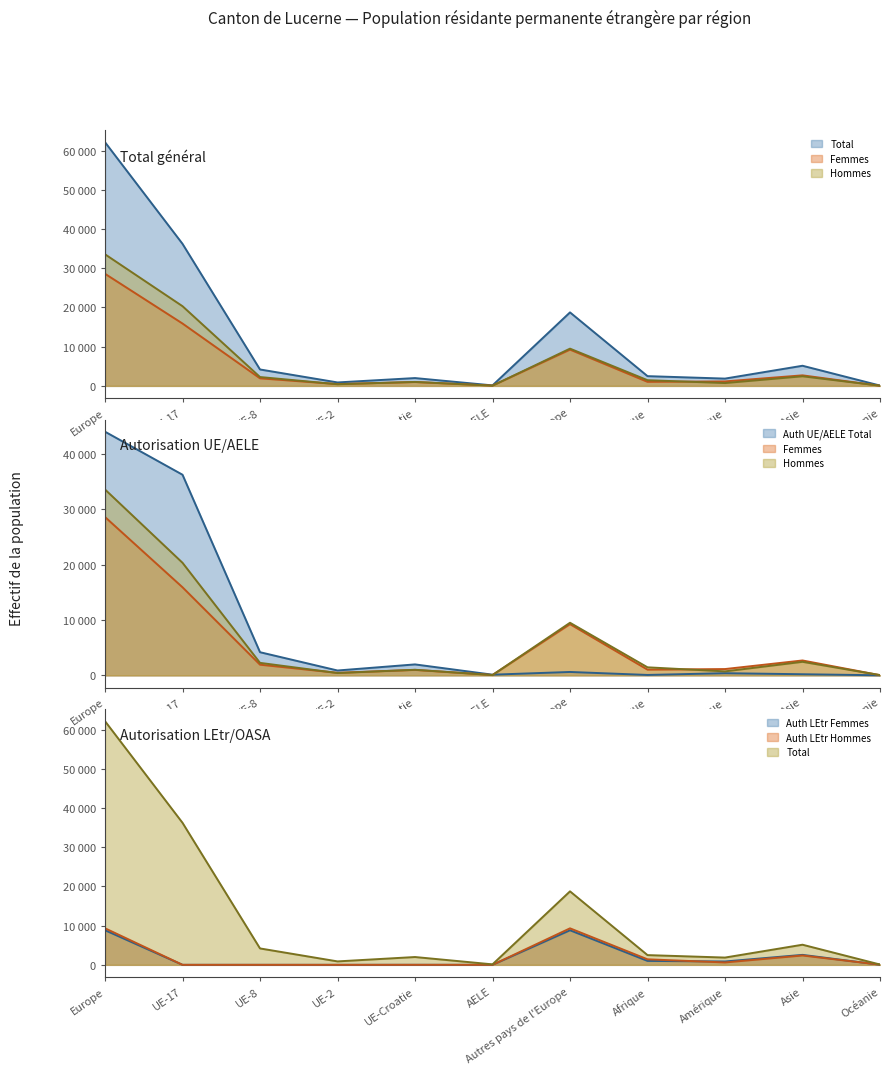

At how many categories does at least one series exceed 9529?

3